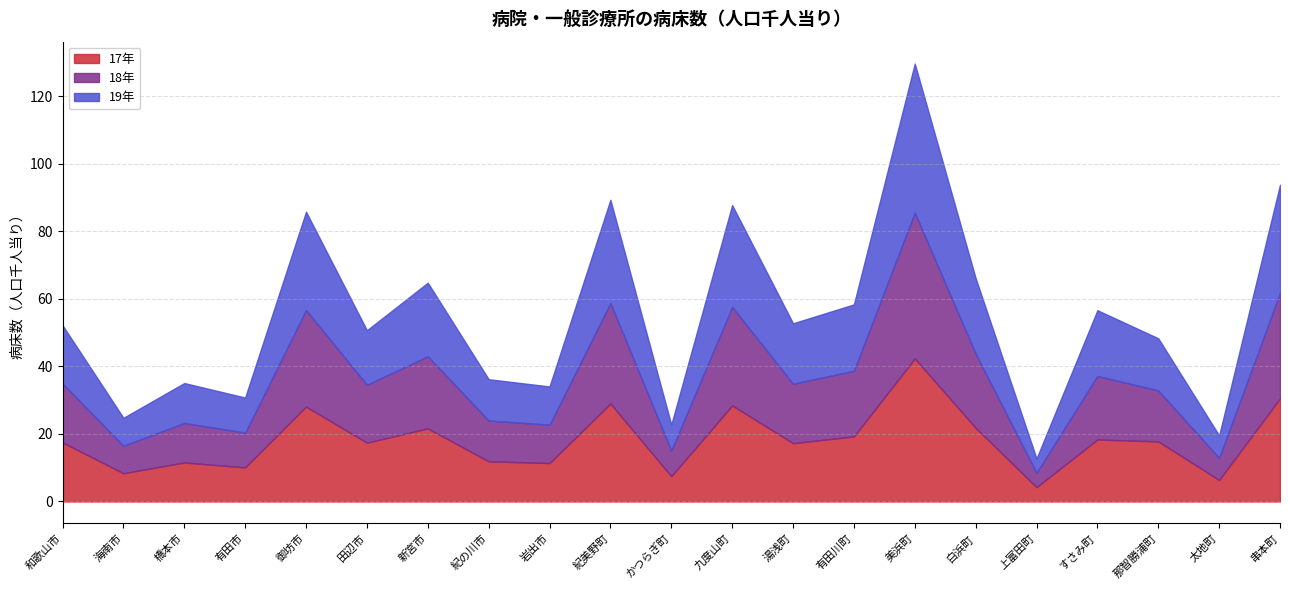

At which category is the sum across all series the highest?

美浜町